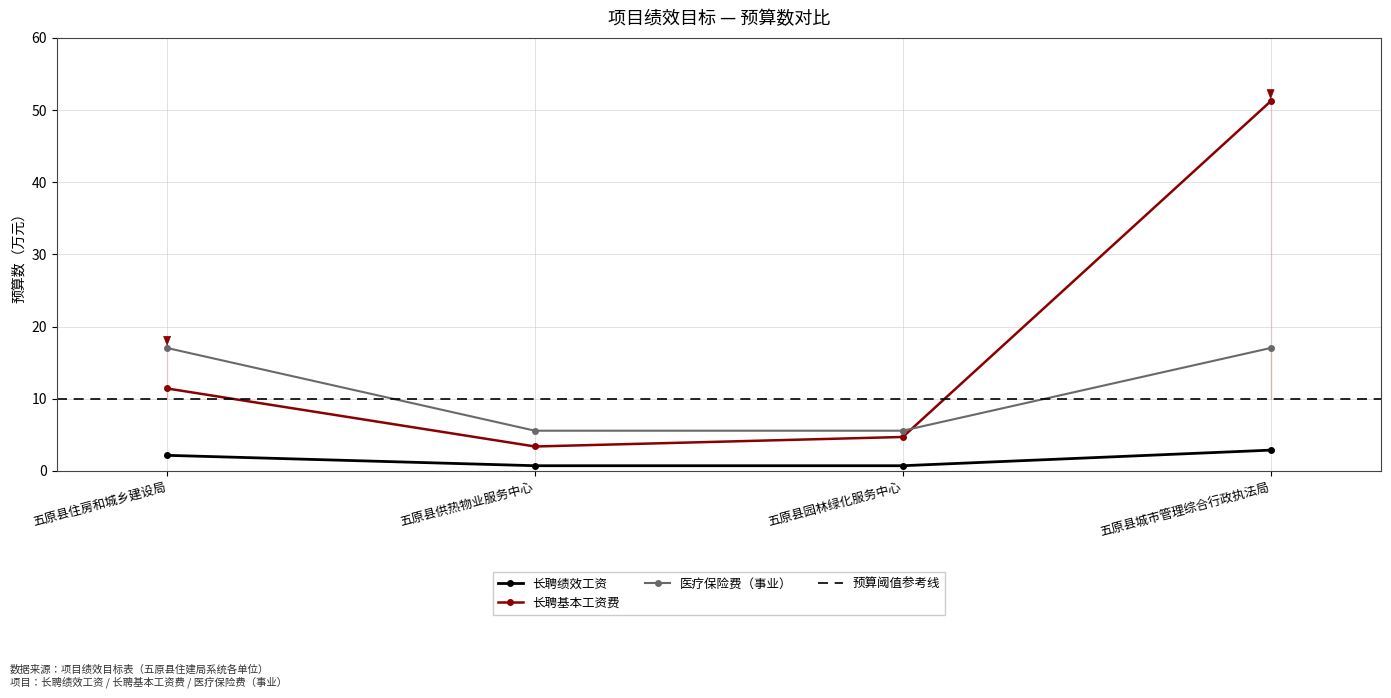

List the series in order of their overall mean, highest first.

长聘基本工资费, 医疗保险费（事业）, 长聘绩效工资